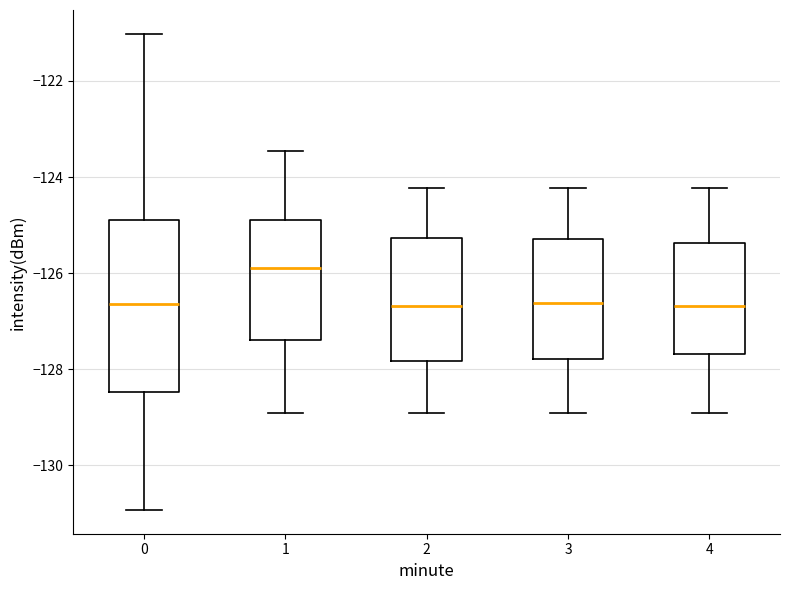

Reading left to right, transcribe this box plot: for each box, give where its median line is, the range the box spans, and where its two whiskers end, as read against the y-axis. The values are not printed on the chart, so give them approximately, as read against the axis.

0: median -126.6, box -128.4 to -124.8, whiskers -131.0 to -121.0
1: median -125.8, box -127.4 to -124.8, whiskers -129.0 to -123.4
2: median -126.6, box -127.8 to -125.2, whiskers -129.0 to -124.2
3: median -126.6, box -127.8 to -125.2, whiskers -129.0 to -124.2
4: median -126.6, box -127.6 to -125.4, whiskers -129.0 to -124.2